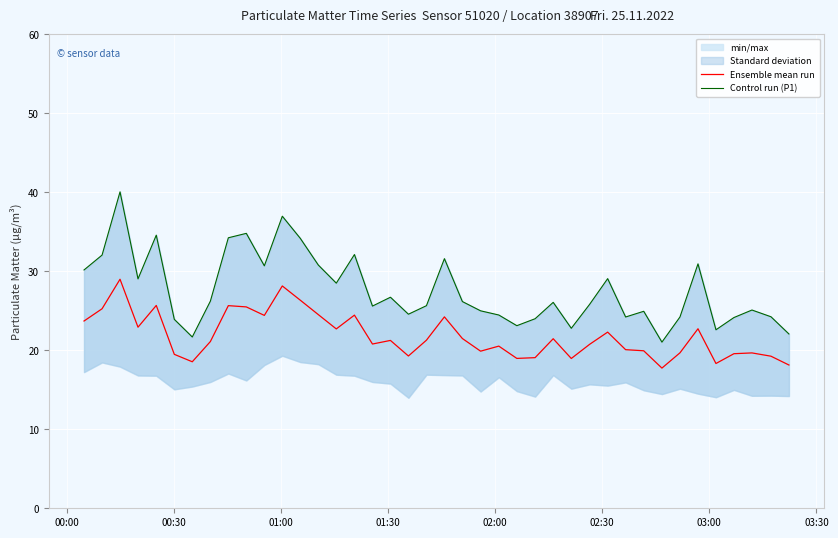

True or false: Ensemble mean run and Control run (P1) intersect in this chart.

False